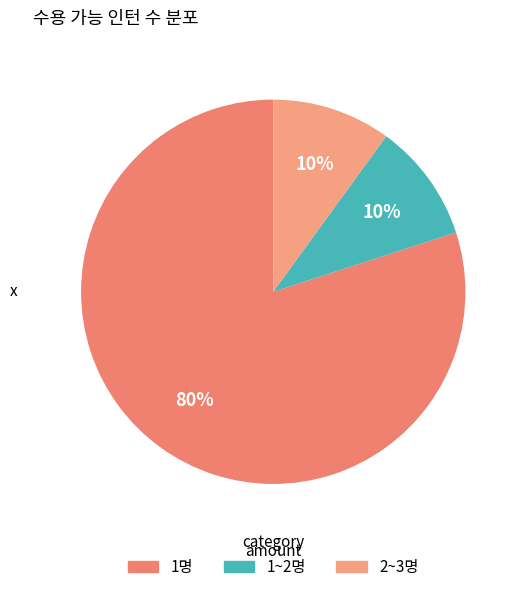

To the nearest percent, what is the difference between the largest and smallest slice percentages?

70%